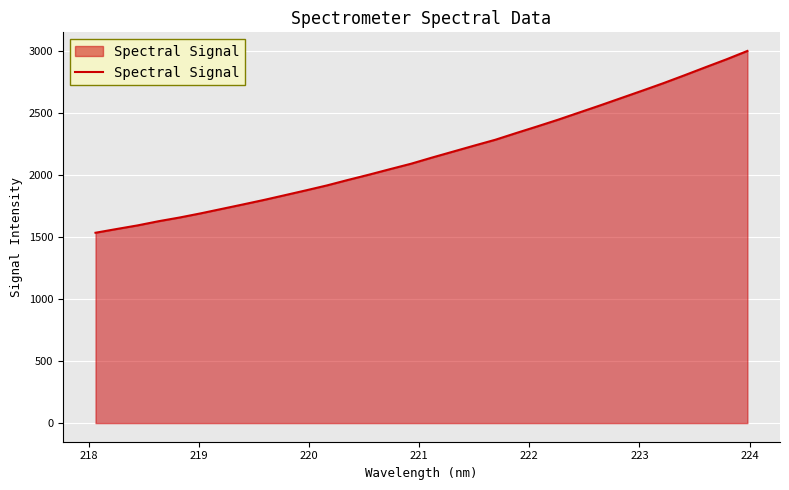

What is the greatest value displayed?

3002.5